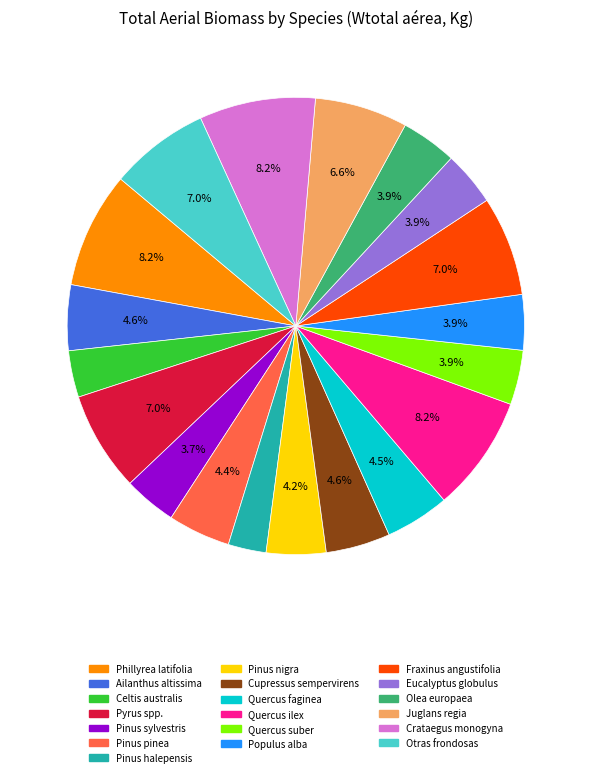

To the nearest percent, what portion does Phillyrea latifolia represent?

8%